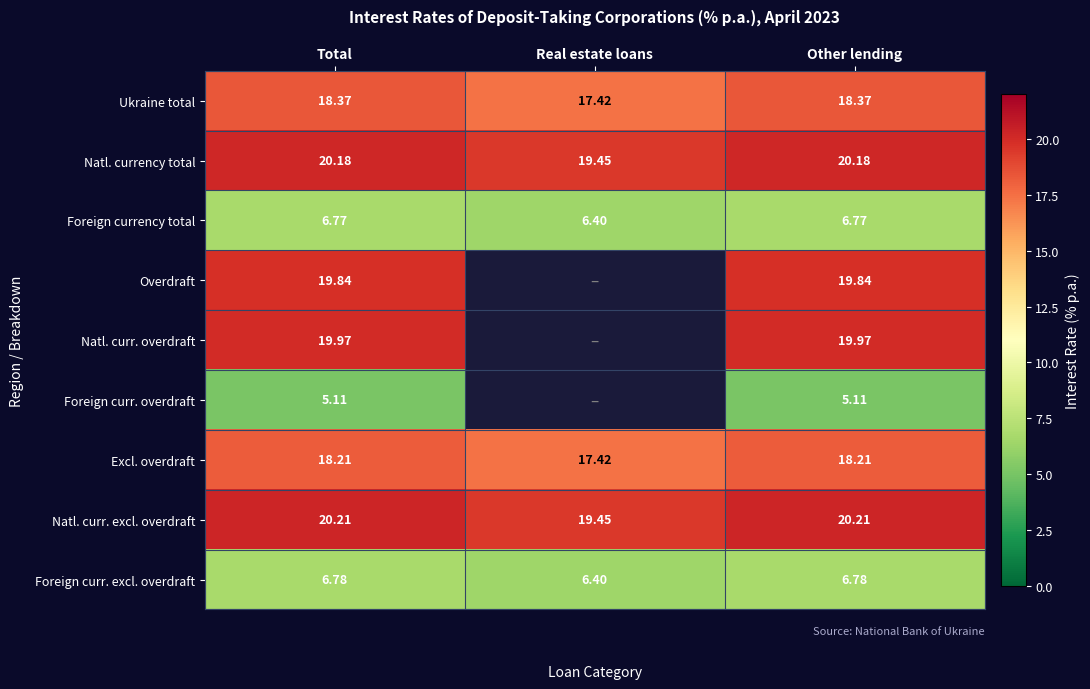

At which category does the chart reach its minimum across all series?

Real estate loans